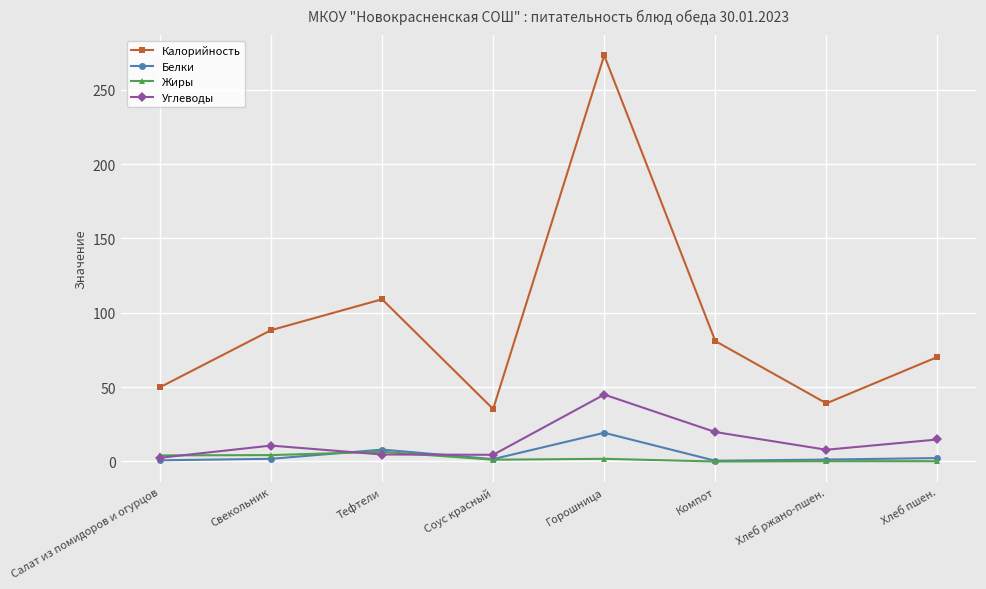

Rank the series at Горошница from lowest to highest value.

Жиры, Белки, Углеводы, Калорийность